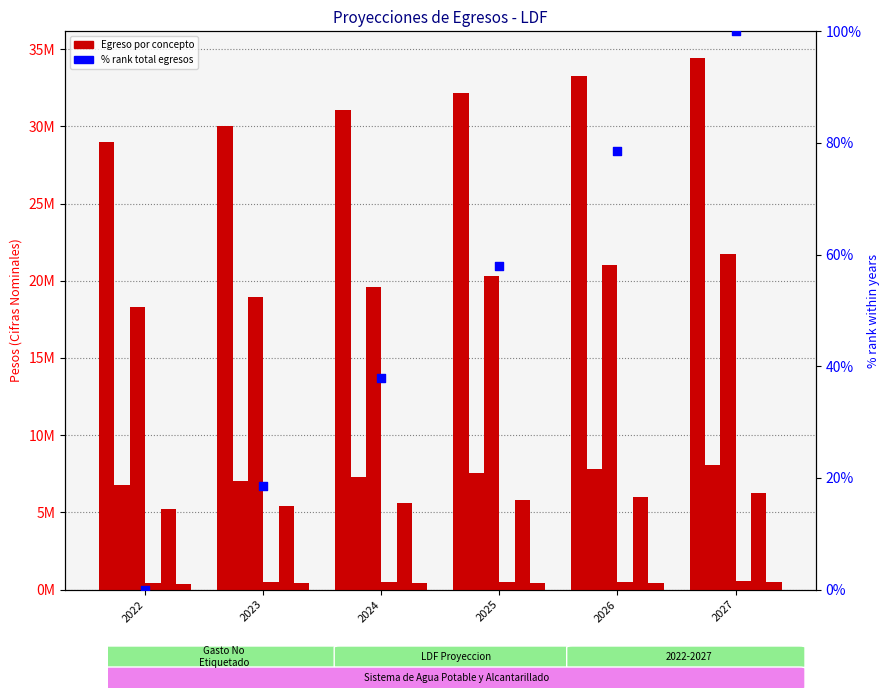

At how many categories does at least one series exceed 24701638?

6